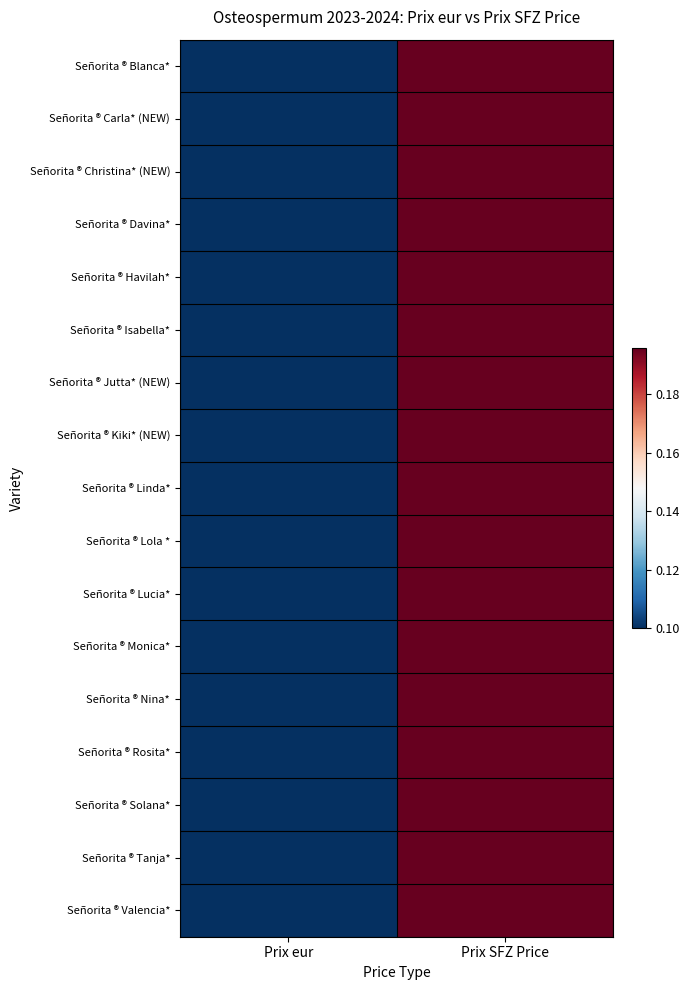

At how many categories does at least one series exceed 0?

2